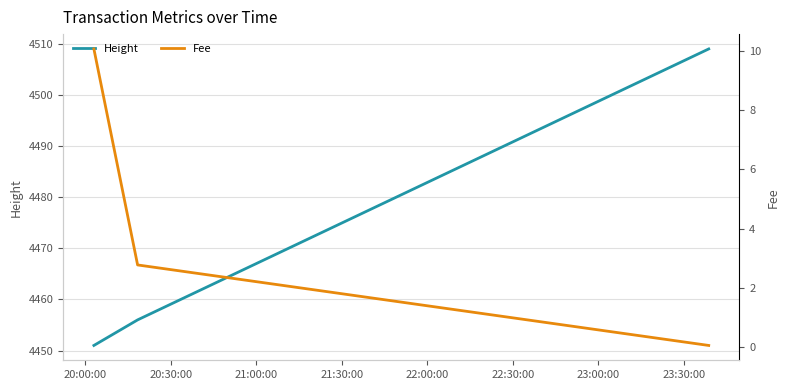

What are all the series names shown in the legend?

Height, Fee